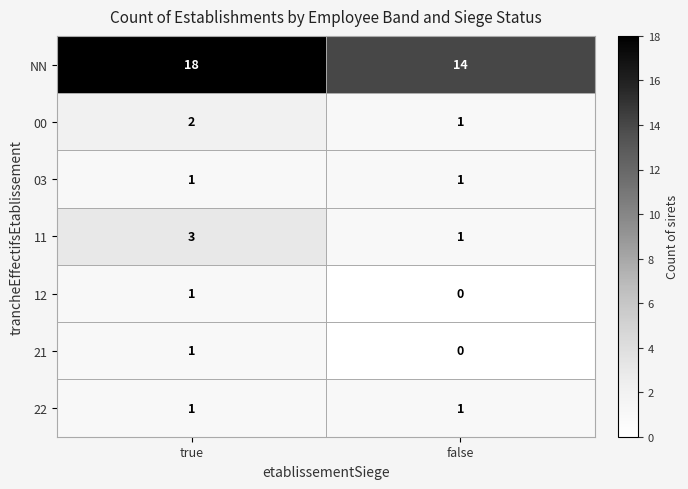

What is the total value across all series at false?

18